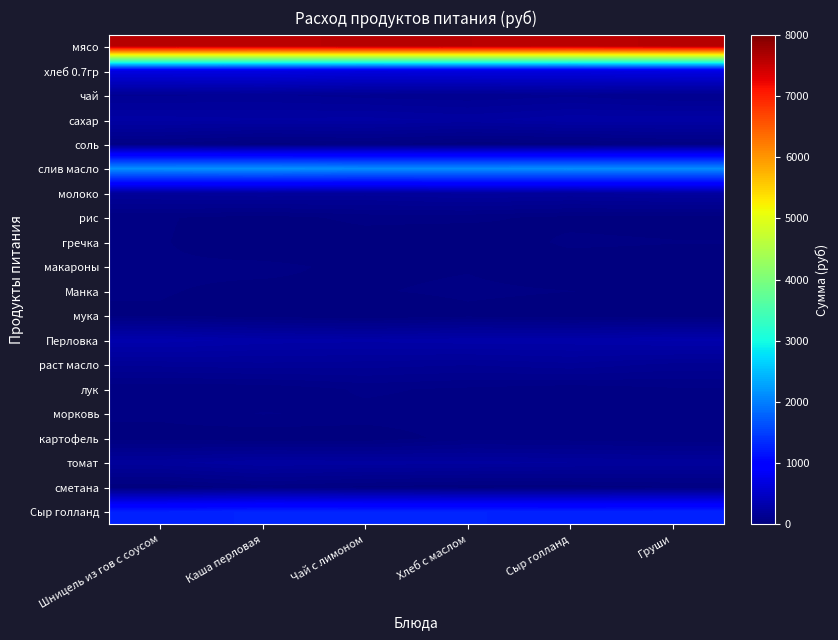

Which category has the highest value across all series?

Груши